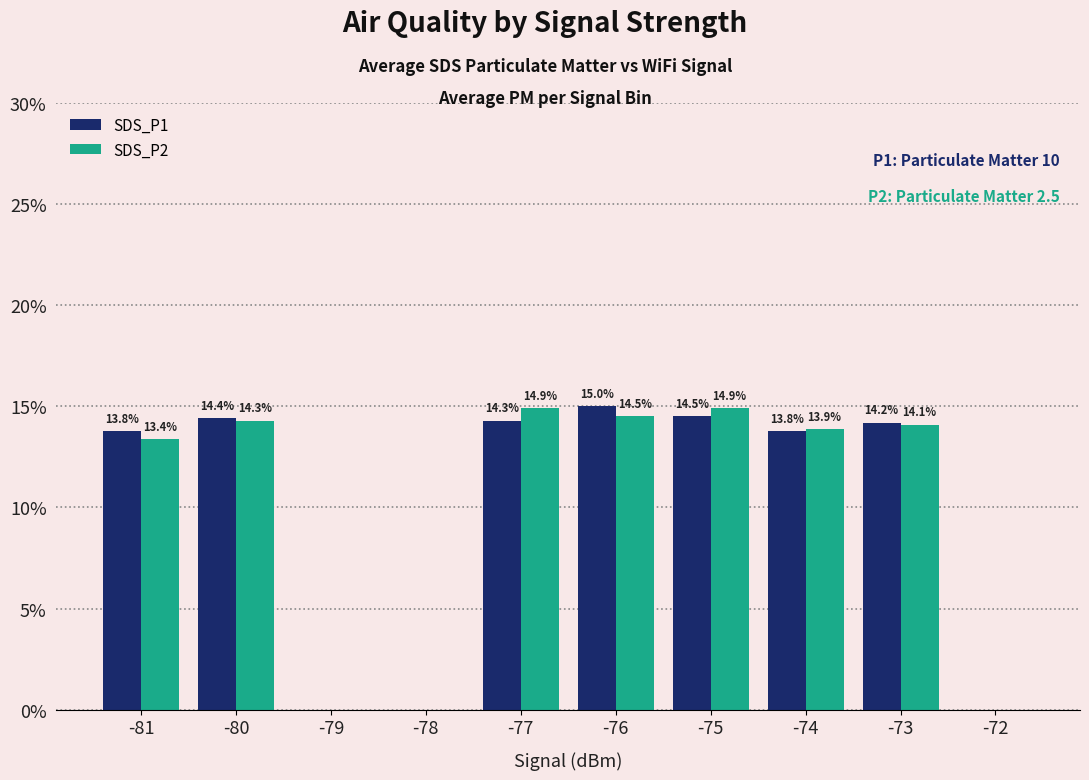

Reading left to right, what are all the values shown in this chart?

SDS_P1: -81=13.8	-80=14.4	-79=0.0	-78=0.0	-77=14.3	-76=15.0	-75=14.5	-74=13.8	-73=14.2	-72=0.0
SDS_P2: -81=13.4	-80=14.3	-79=0.0	-78=0.0	-77=14.9	-76=14.5	-75=14.9	-74=13.9	-73=14.1	-72=0.0